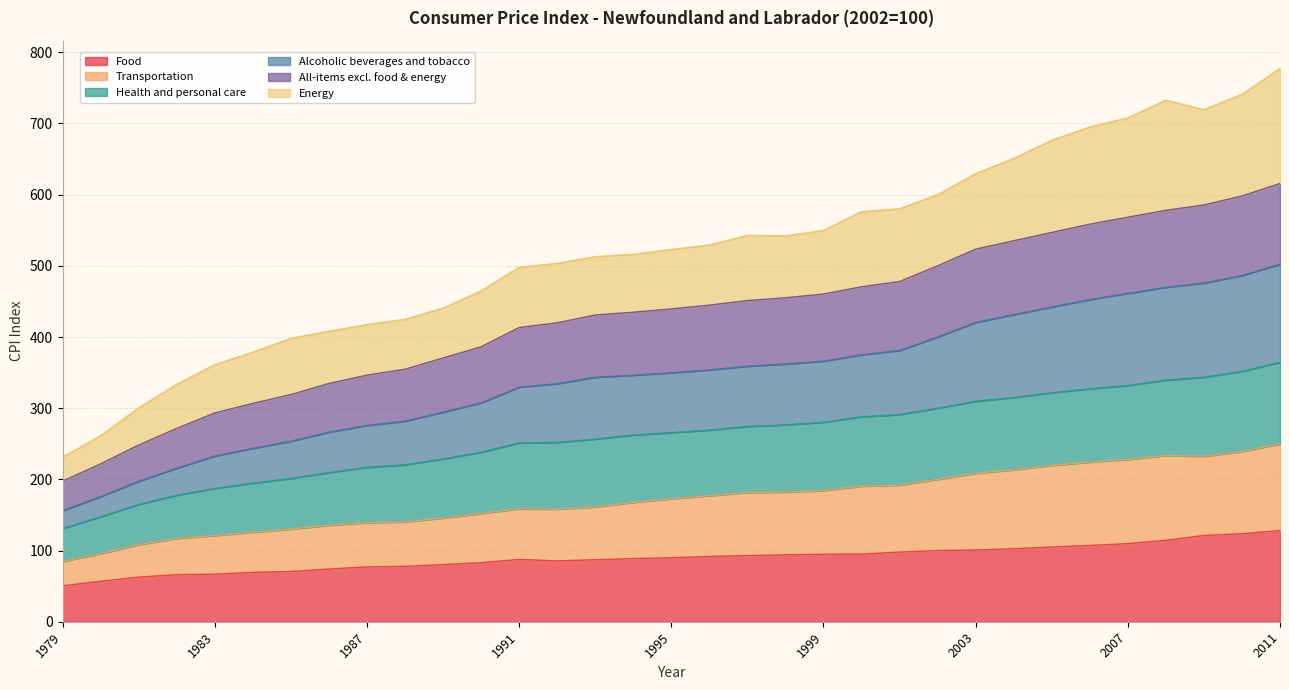

What is the highest value of the Food series?

128.1